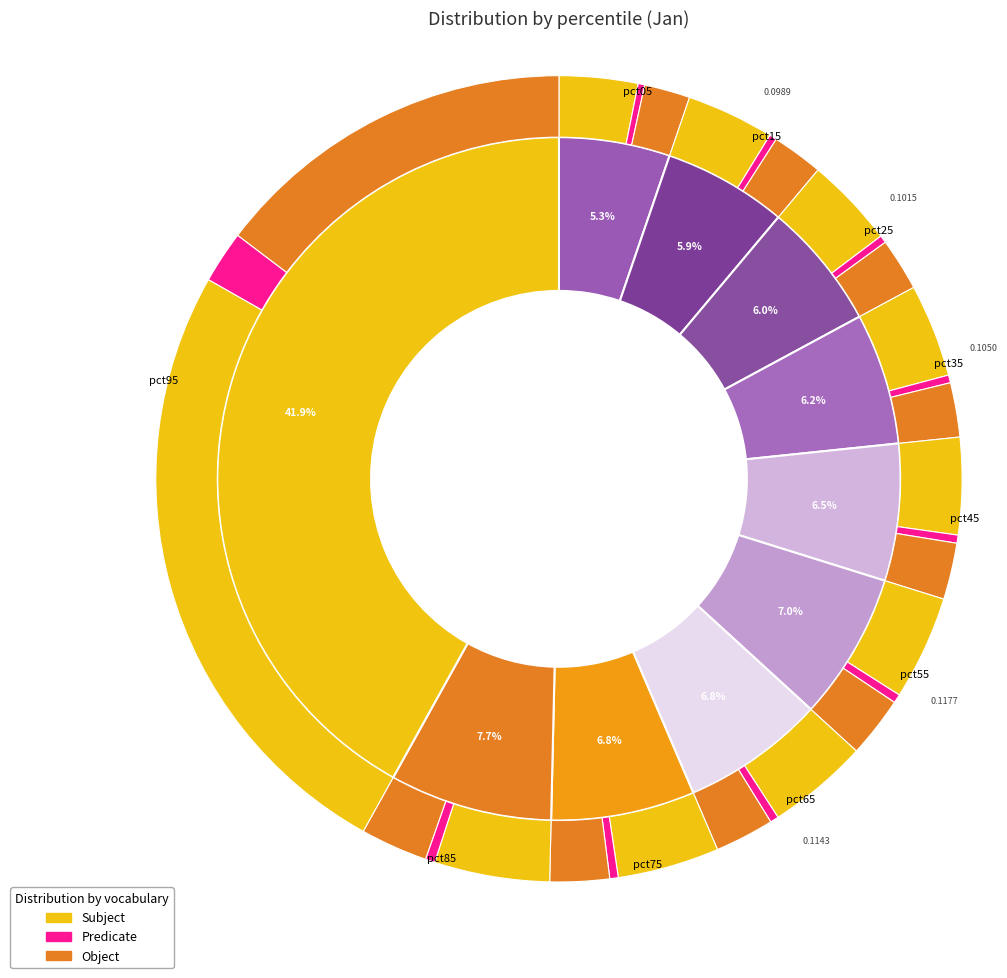

Combined, what portion of the pie is pct25 and pct75?

12.8%